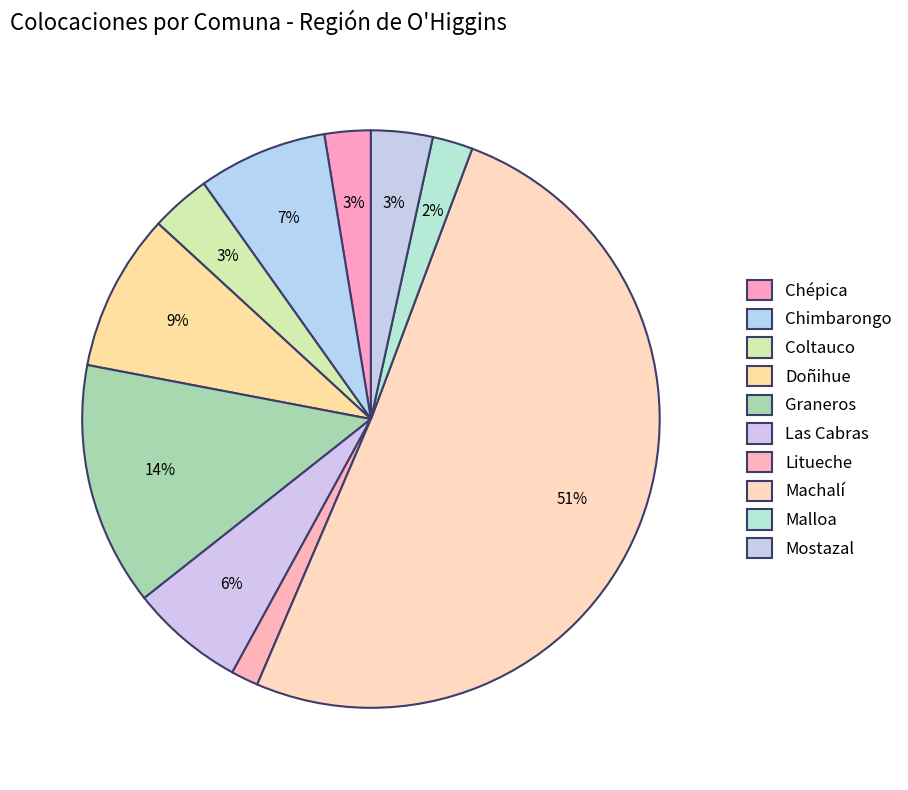

How many slices are in this pie chart?

10